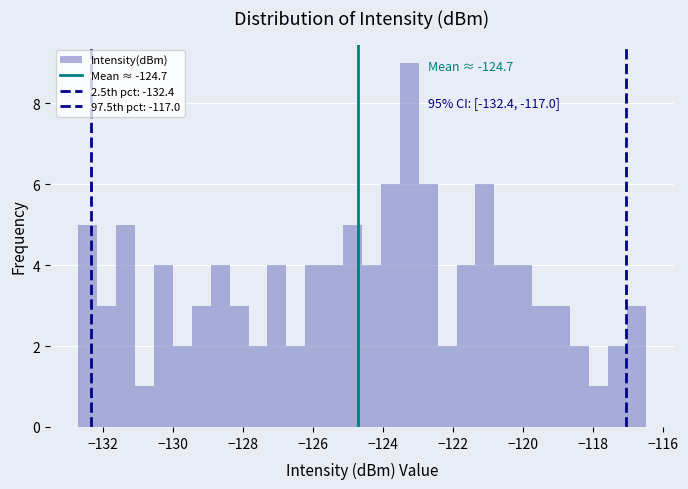

Around what value on the x-axis is the tallest bar? Give the approximate position of its centre, as read against the axis.

-123.2